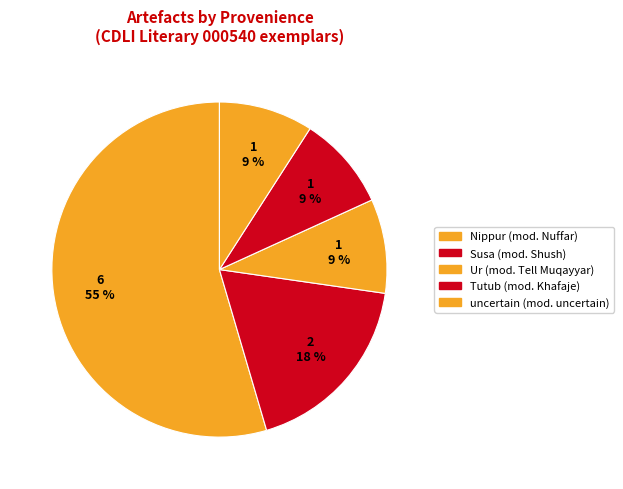

The uncertain (mod. uncertain) slice represents 9% of the pie. True or false?

True